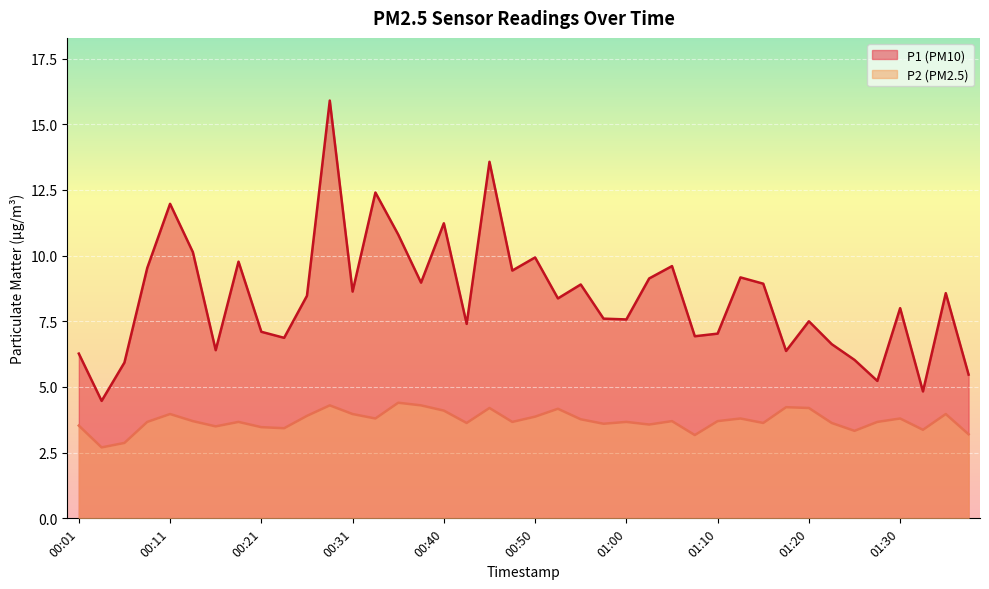

What are all the series names shown in the legend?

P1, P2